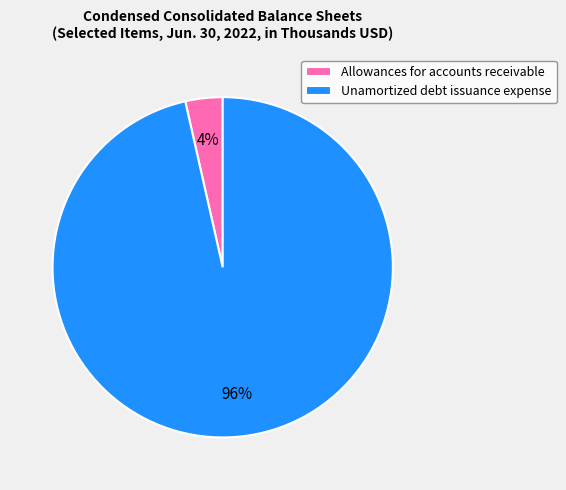

Is the sum of Unamortized debt issuance expense and Allowances for accounts receivable greater than half?

Yes